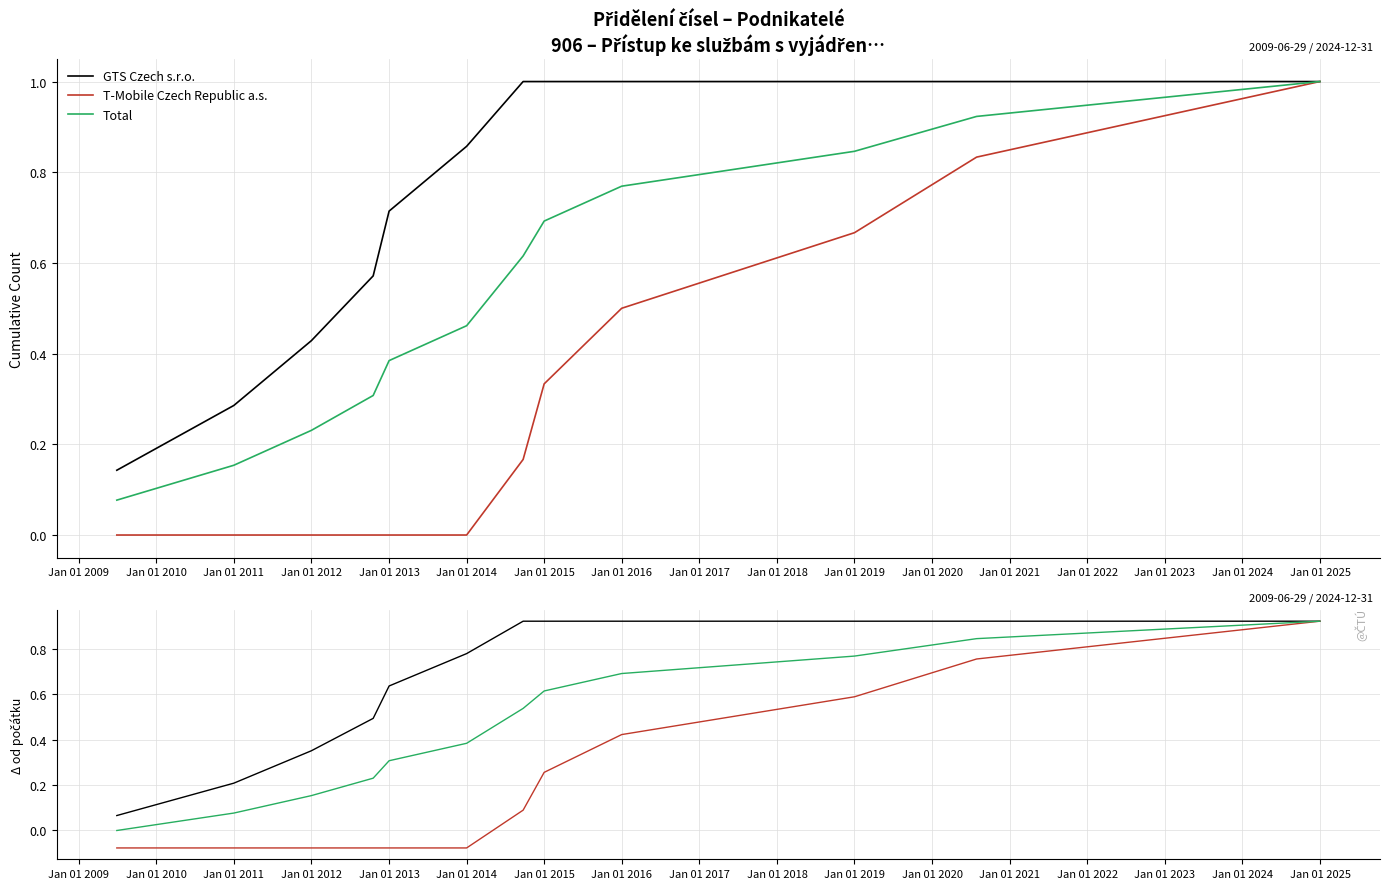

Rank the series at Jan 01 2016 from highest to lowest value.

GTS Czech s.r.o., Total, T-Mobile Czech Republic a.s.